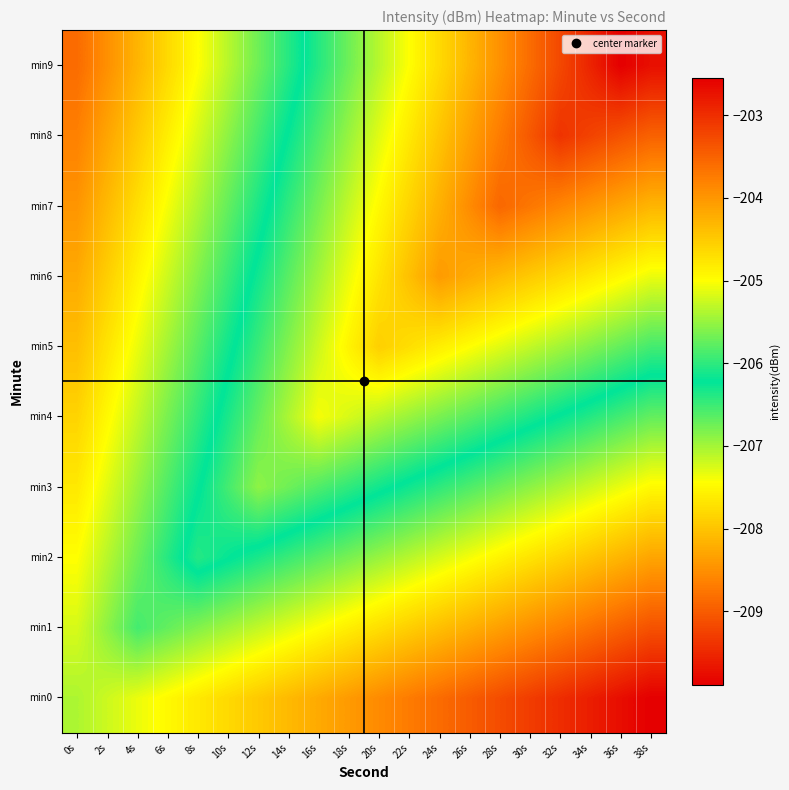

What is the minimum value shown in the chart?

-209.9